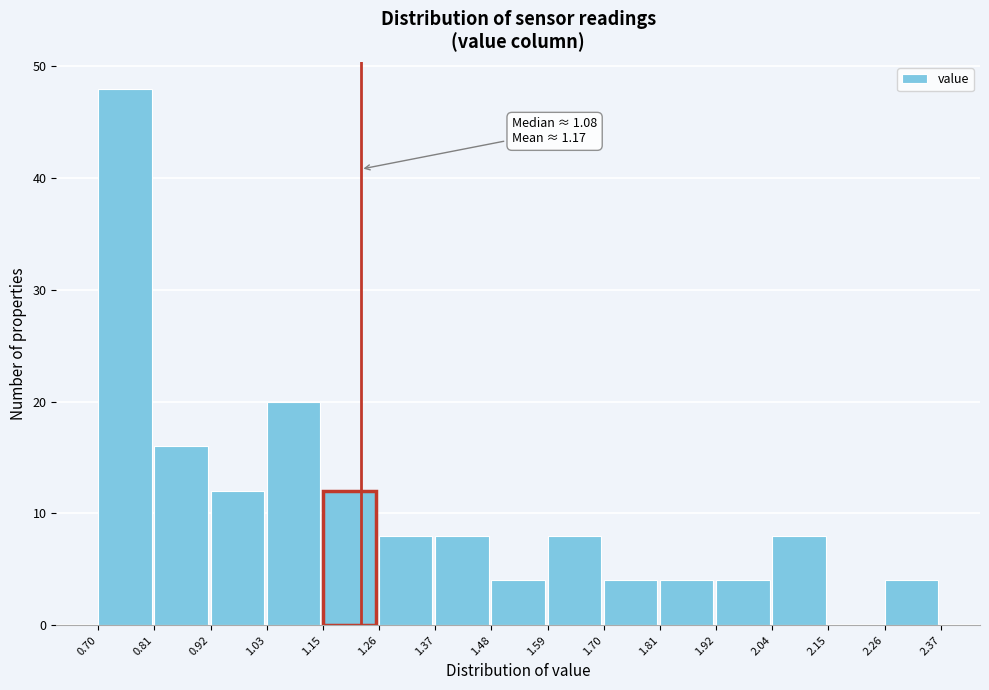

Which range on the x-axis has the tallest bar?

0.70 to 0.81